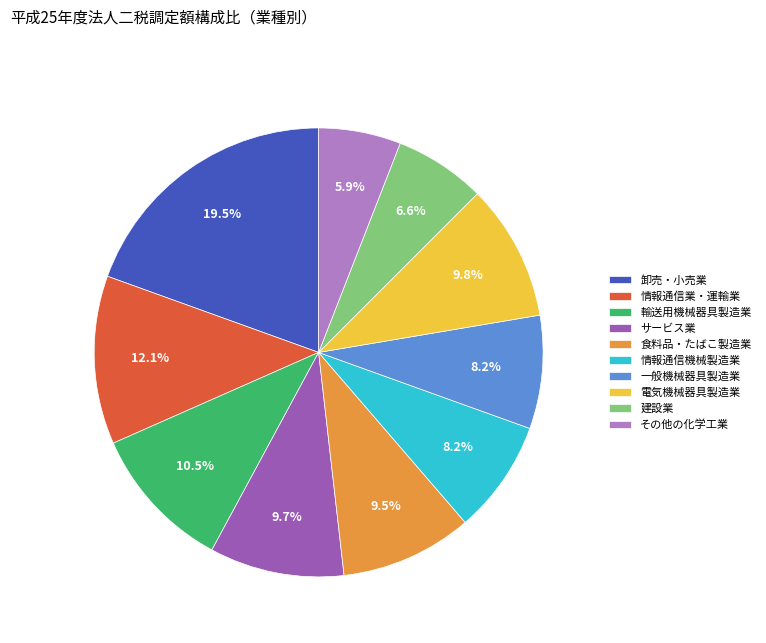

To the nearest percent, what is the difference between the 情報通信機械製造業 and 情報通信業・運輸業 slice percentages?

4%